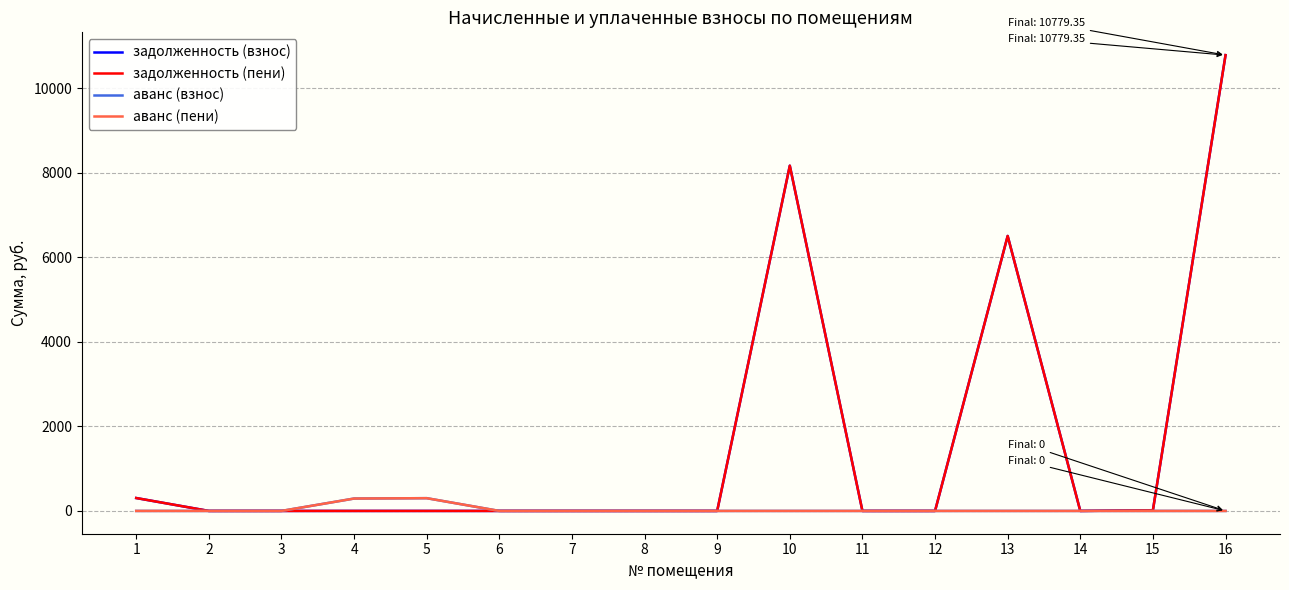

Is it true that аванс (взнос) equals -137.2 at 15?

False